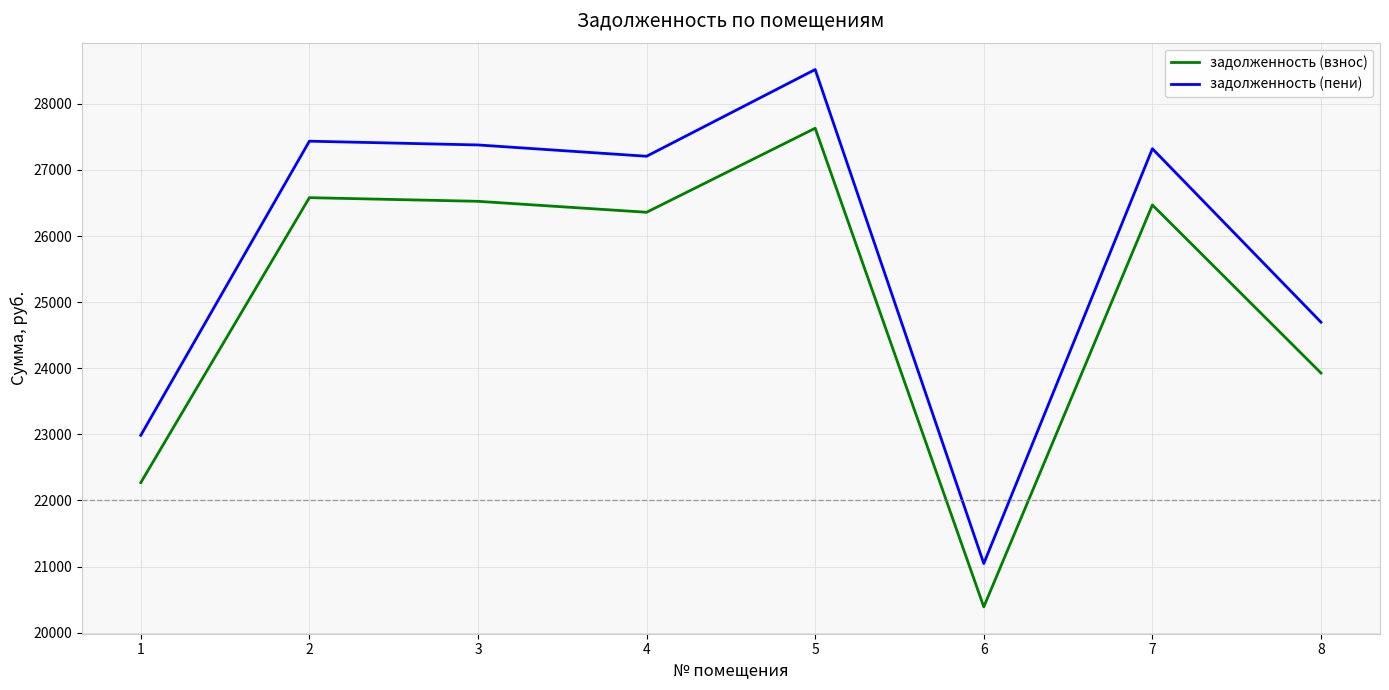

Where is the first local minimum for задолженность (взнос)?

4